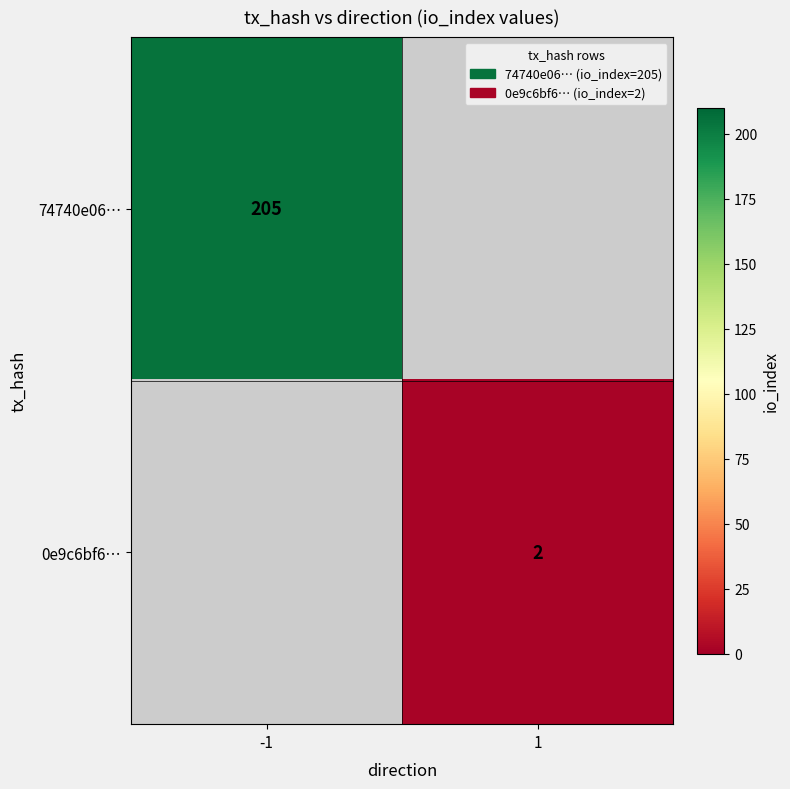

The value of 74740e06… at -1 is 142. True or false?

False